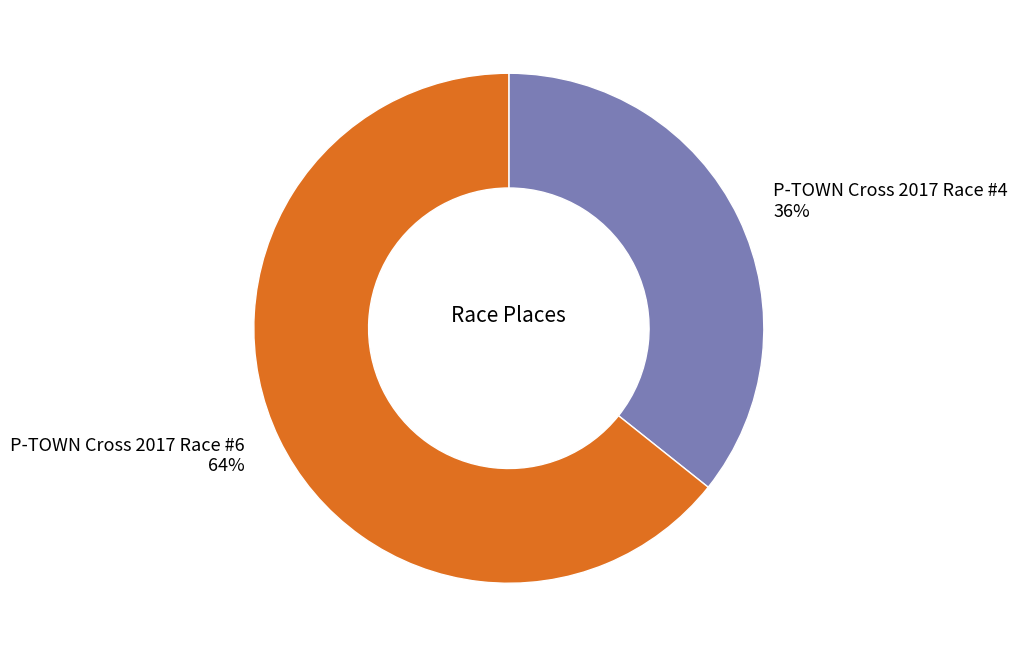

To the nearest percent, what portion does P-TOWN Cross 2017 Race #6 represent?

64%